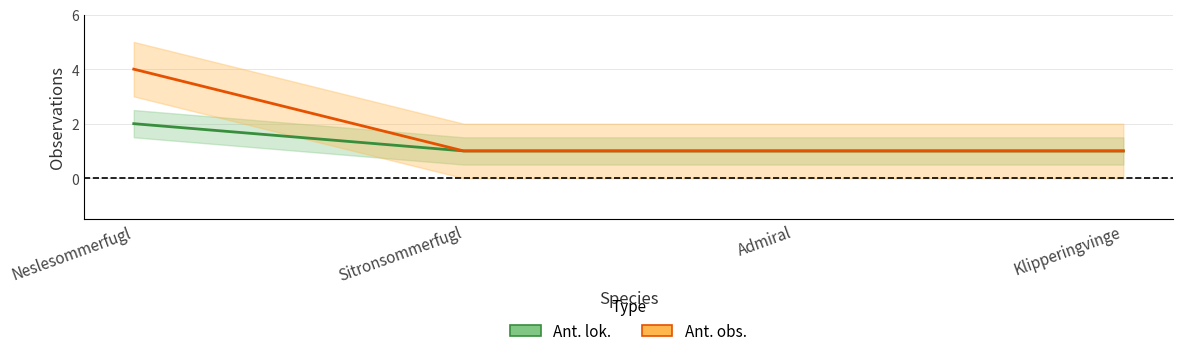

List the series in order of their peak value, lowest first.

Ant. lok., Ant. obs.